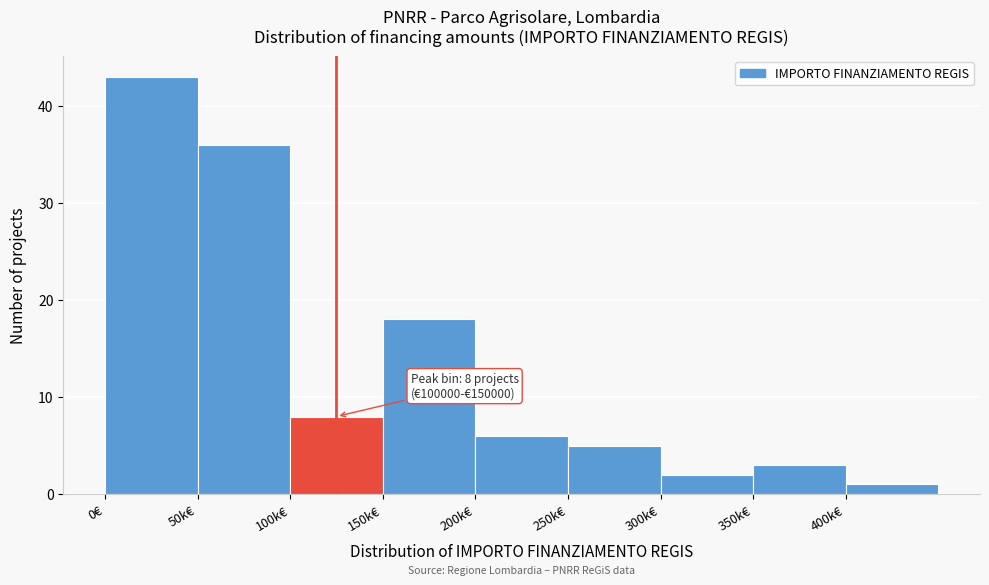

Reading left to right, list all the values displayed in this chart.

43	36	8	18	6	5	2	3	1